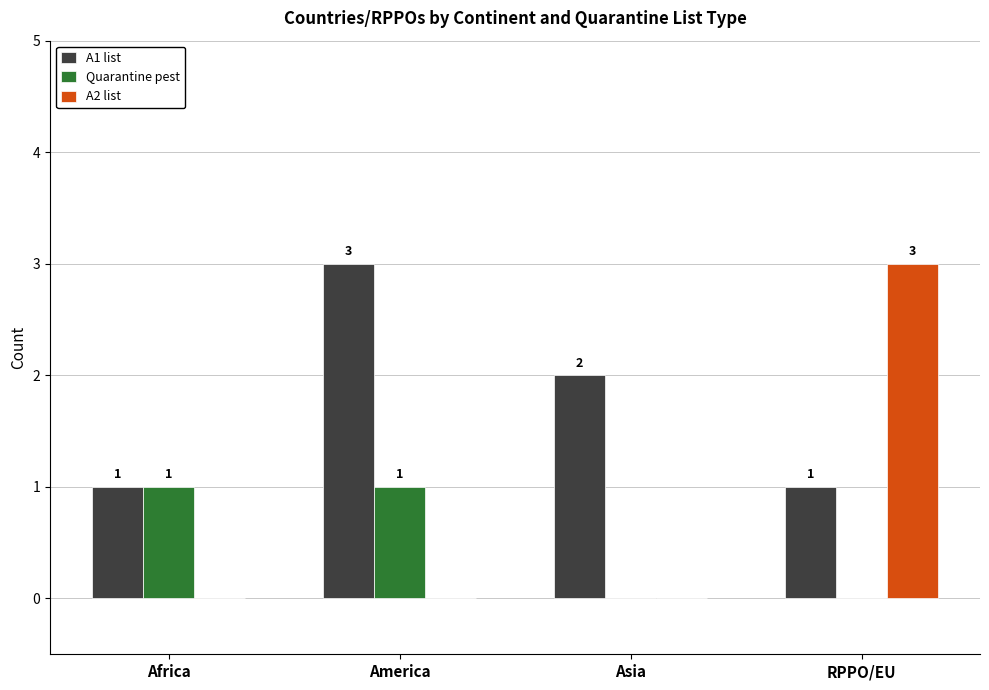

What is the total value across all series at Africa?

2